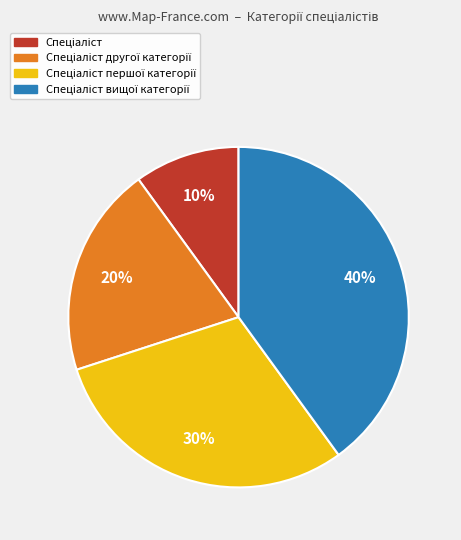

Is there a majority slice in this chart?

No